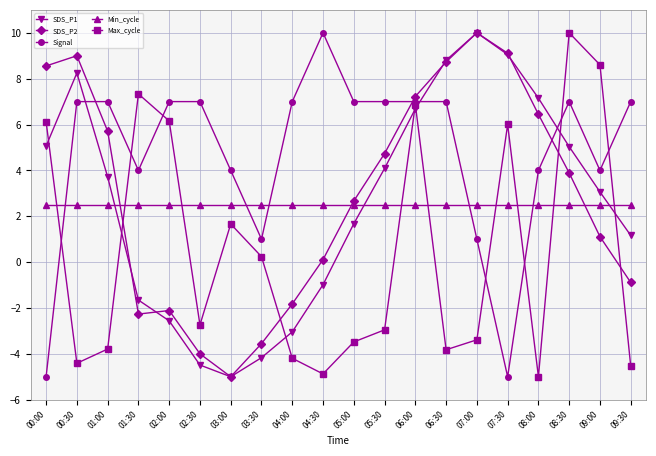

True or false: Max_cycle has more than 0 points higher than both neighbors.

True